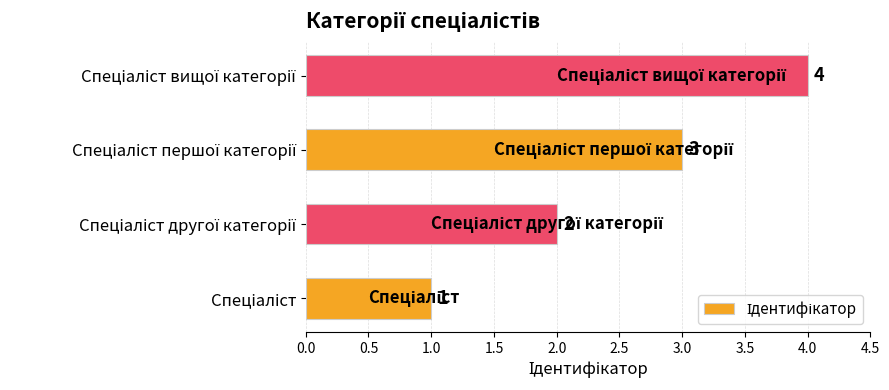

What is the greatest value displayed?

4